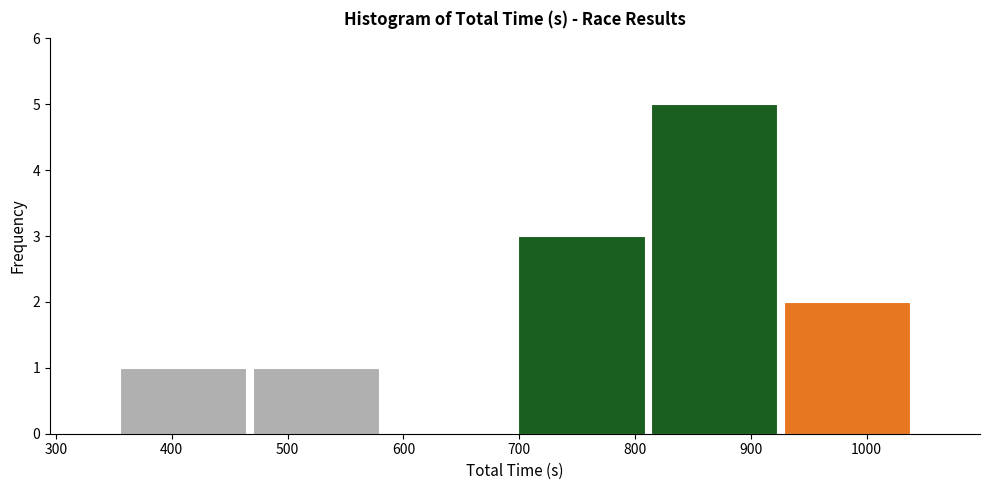

Over which range of the x-axis is the bar tallest?

810 to 930